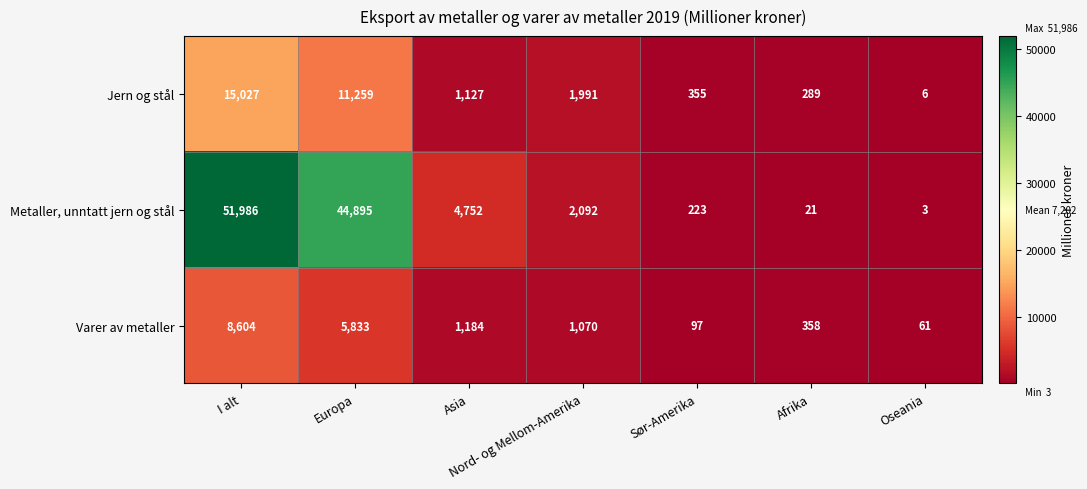

What is the sum of the Varer av metaller values at Europa and Oseania?

5894